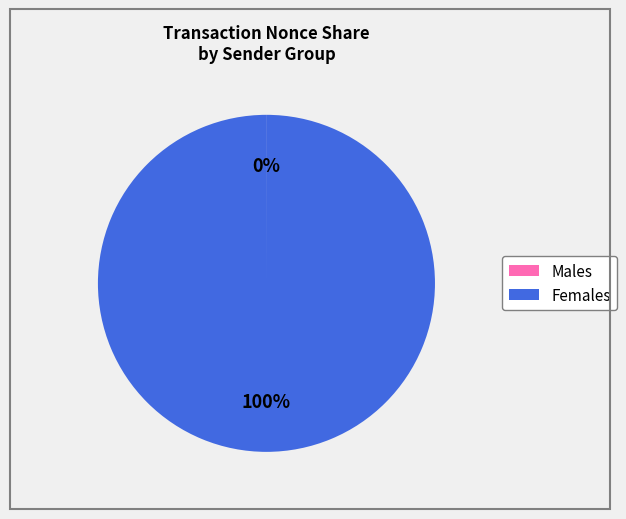

To the nearest percent, what is the average slice percentage?

50%